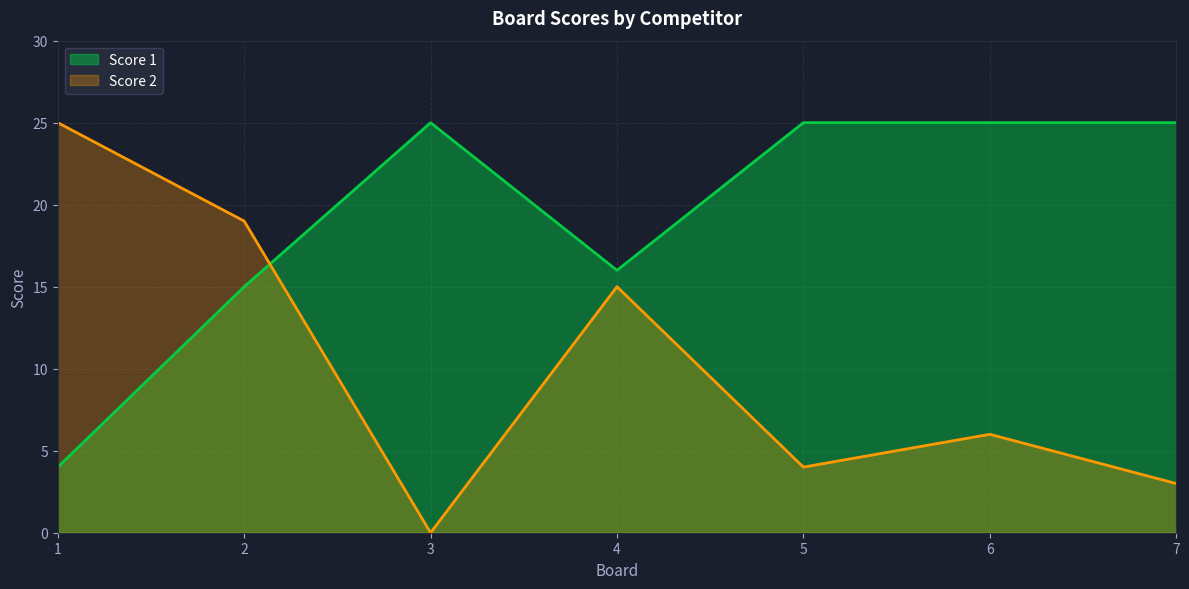

In Score 1, how many points are higher than both neighbors (excluding endpoints)?

1